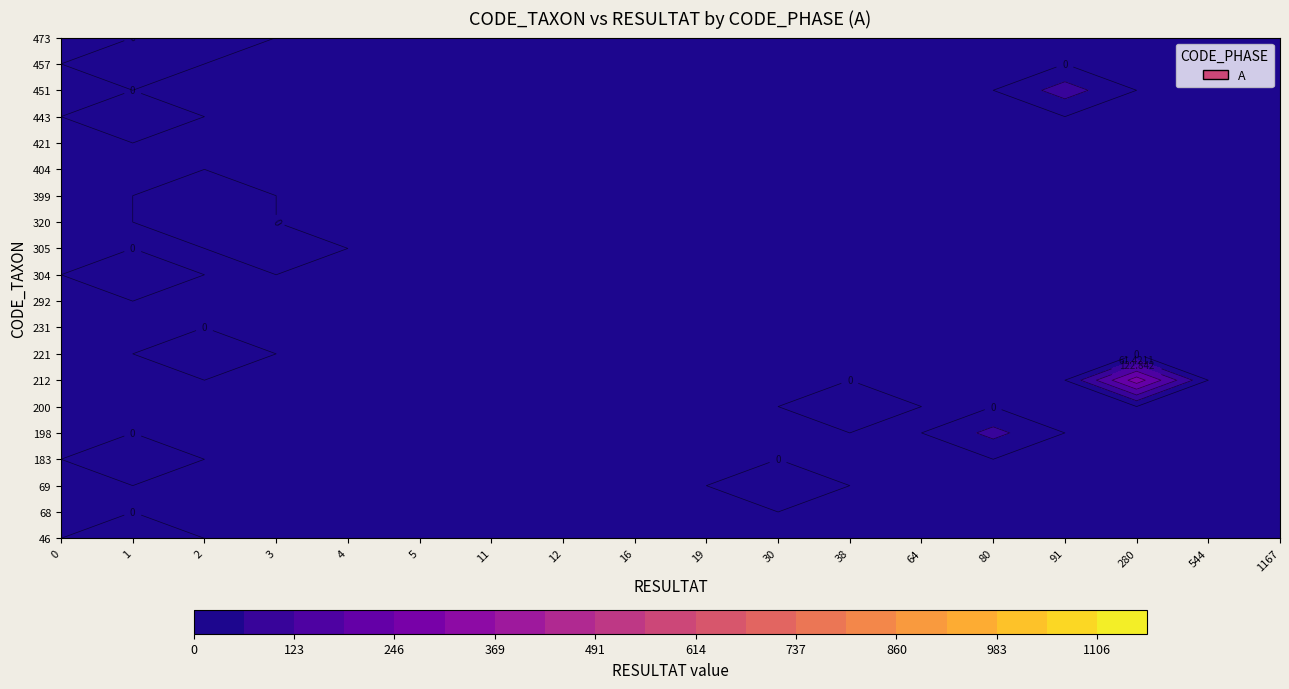

What is the difference between the values at 304 and 221?

1